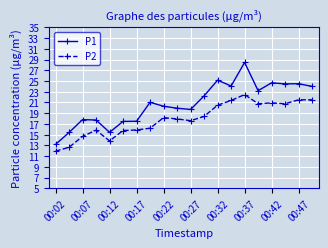

Rank the series by their maximum value, from lowest to highest.

P2, P1